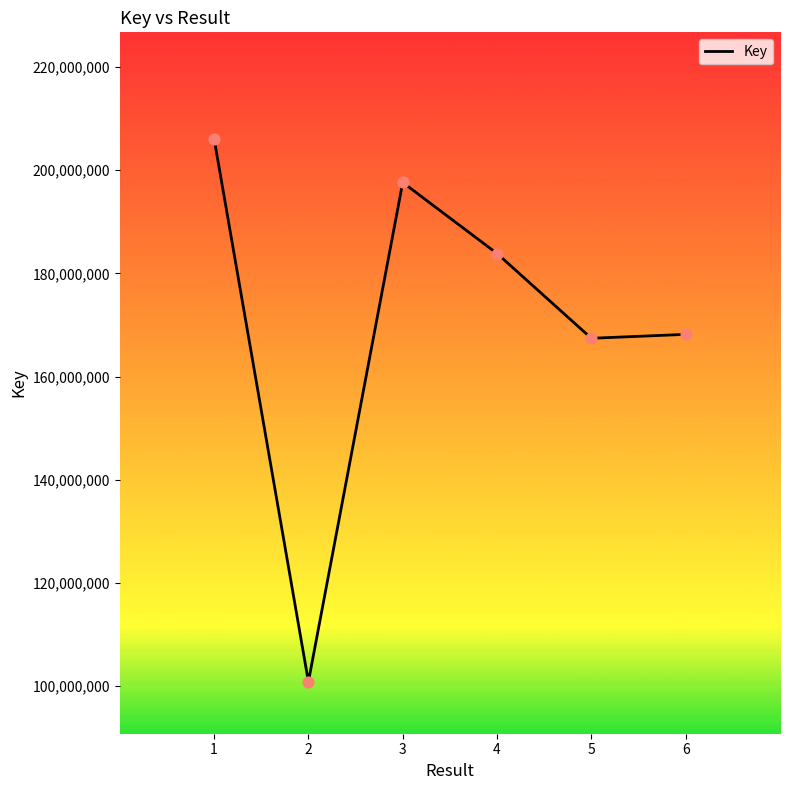

Approximately how many times larger is the value at 2 compared to 3?

0.5